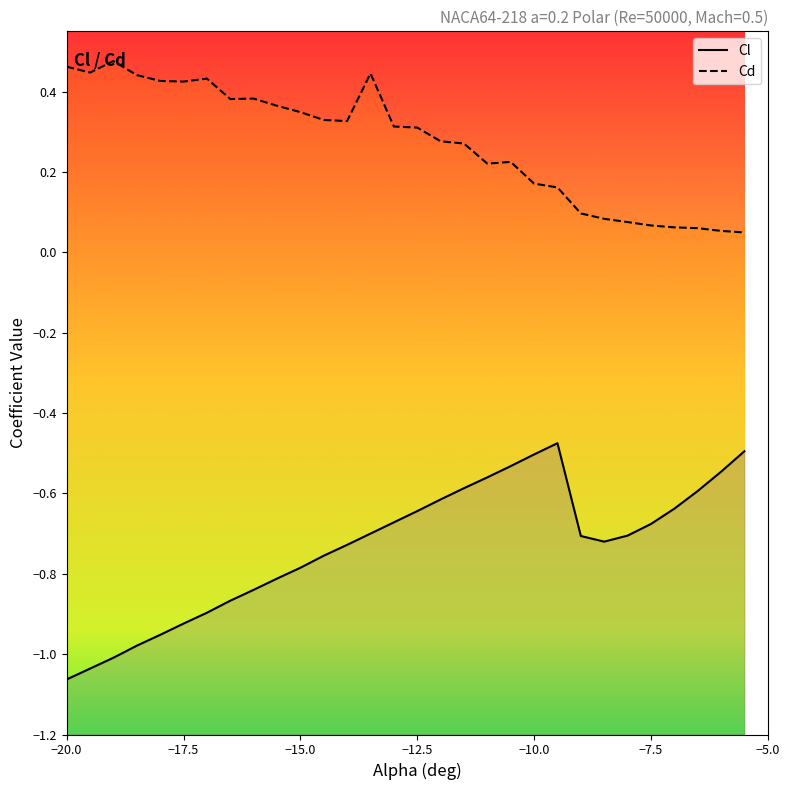

Does the chart display data point markers on the line(s)?

No